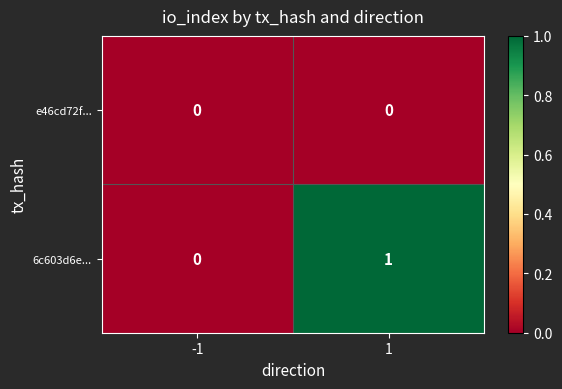

Reading left to right, what are all the values shown in this chart?

e46cd72f...: -1=0	1=0
6c603d6e...: -1=0	1=1